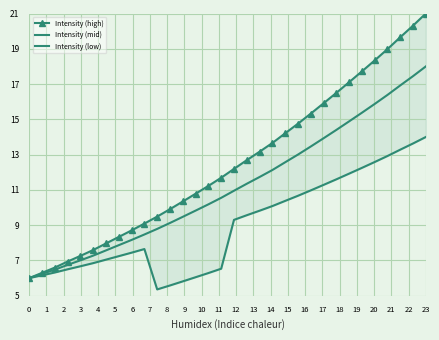

At which category does Intensity (low) reach its first local valley?

10